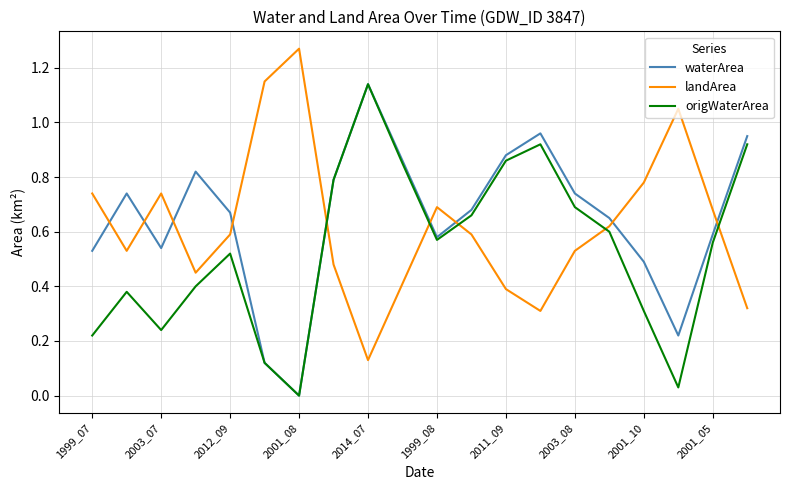

True or false: landArea and origWaterArea intersect in this chart.

True